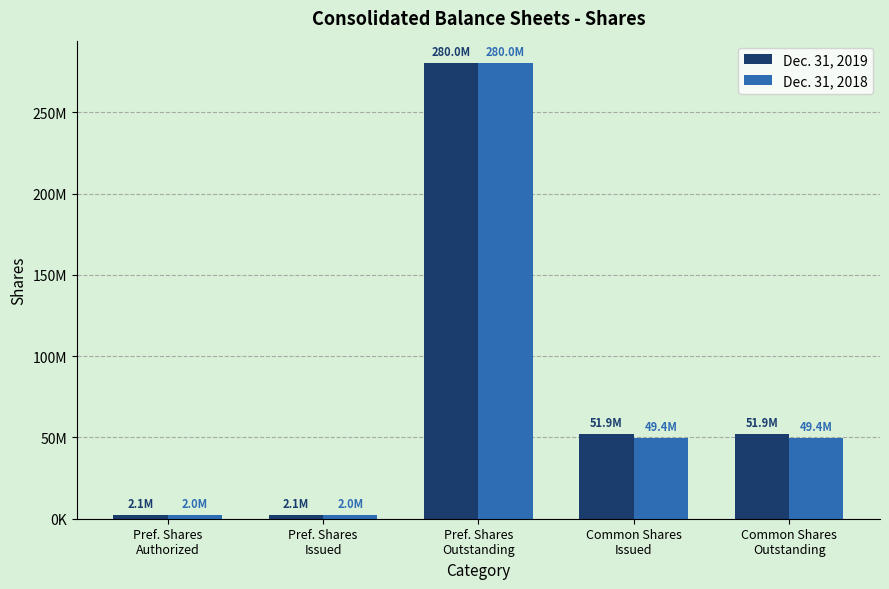

Are the bars grouped side by side (vs. stacked)?

Yes